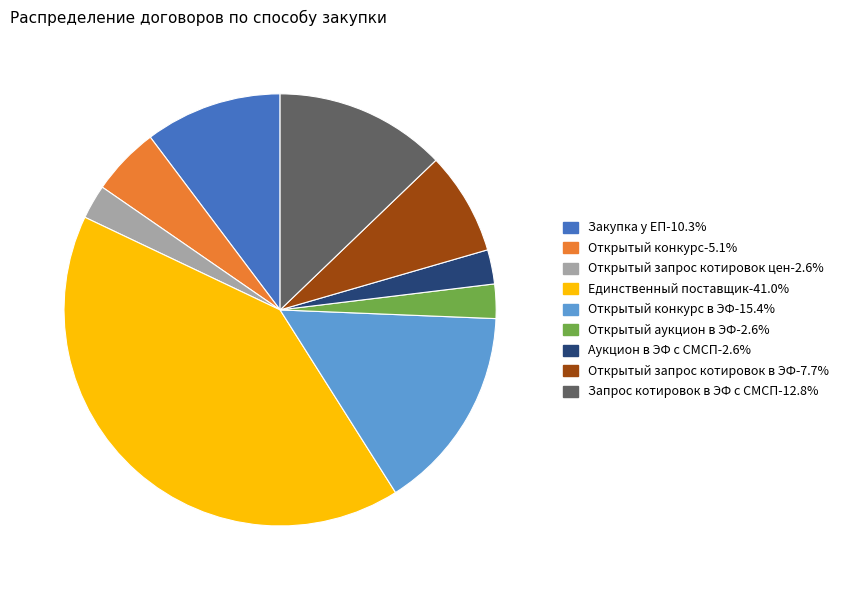

Does any single category account for the majority?

No